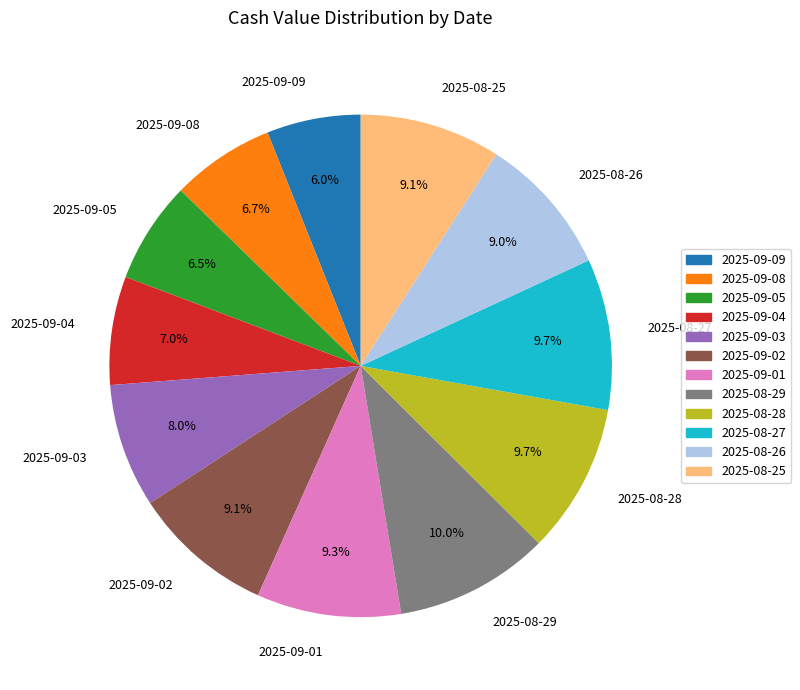

Do 2025-09-04 and 2025-09-02 together represent more than half of the pie?

No